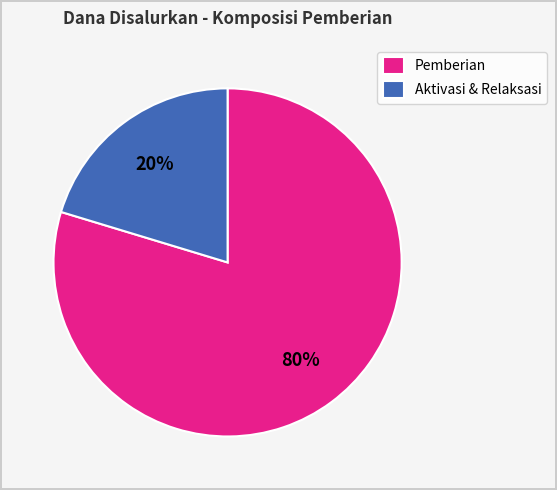

Which has a higher value, Aktivasi & Relaksasi or Pemberian?

Pemberian